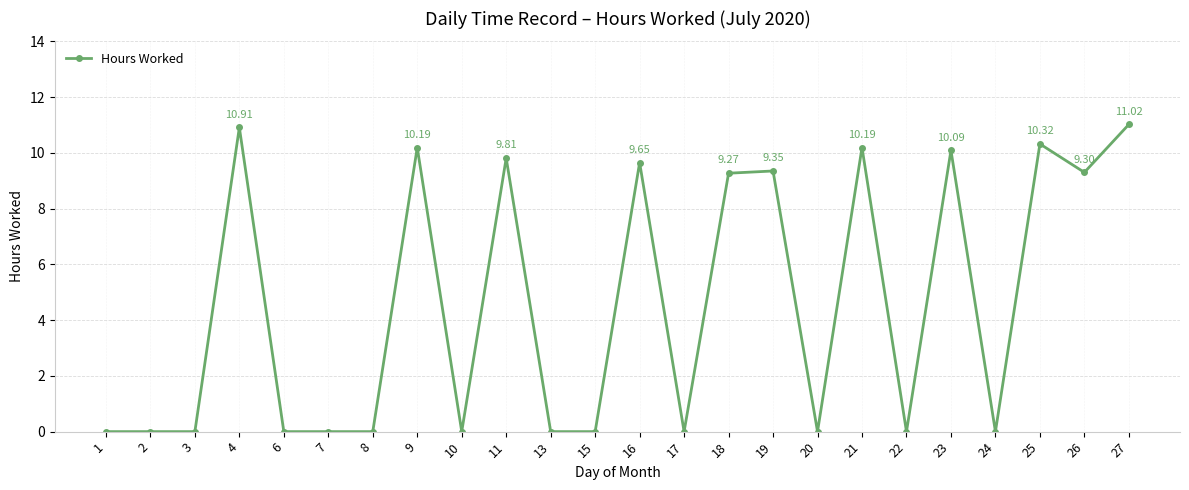

How many distinct data groups are displayed?

1